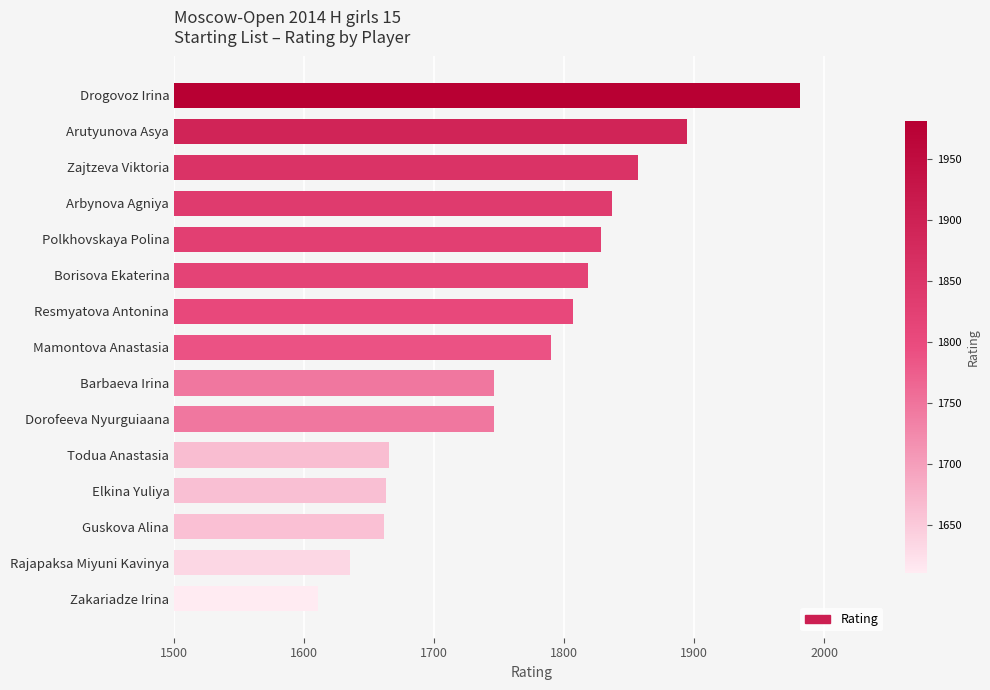

What is the sum of all values?

26539